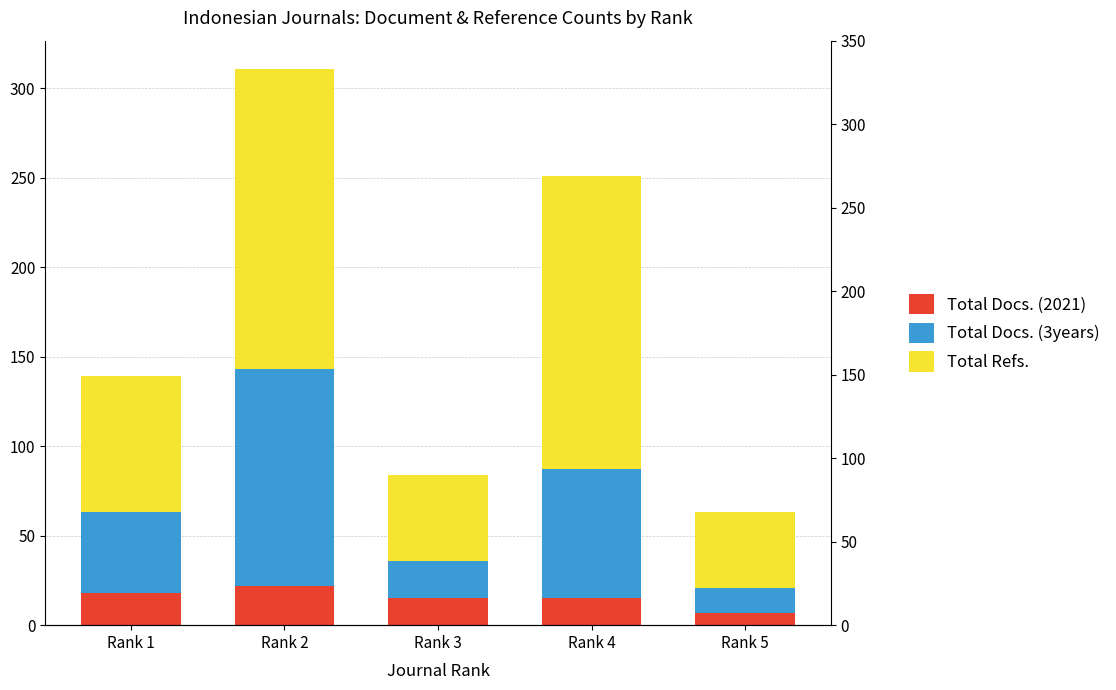

At which label does Total Docs. (2021) first exceed 15?

Rank 1